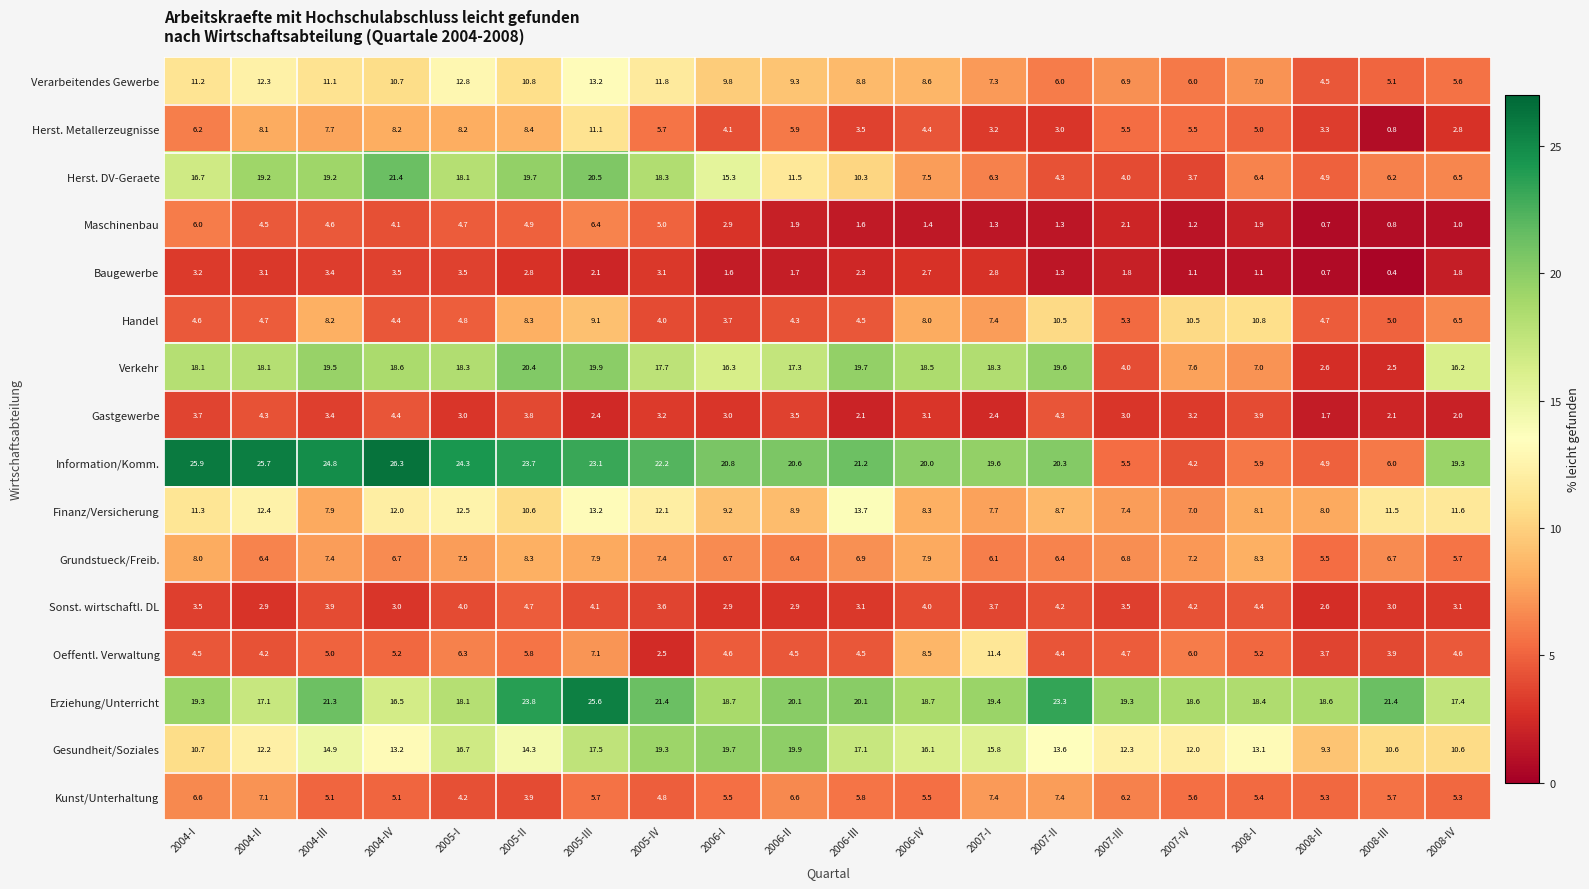

List the series in order of their peak value, highest first.

Information/Komm., Erziehung/Unterricht, Herst. DV-Geraete, Verkehr, Gesundheit/Soziales, Finanz/Versicherung, Verarbeitendes Gewerbe, Oeffentl. Verwaltung, Herst. Metallerzeugnisse, Handel, Grundstueck/Freib., Kunst/Unterhaltung, Maschinenbau, Sonst. wirtschaftl. DL, Gastgewerbe, Baugewerbe